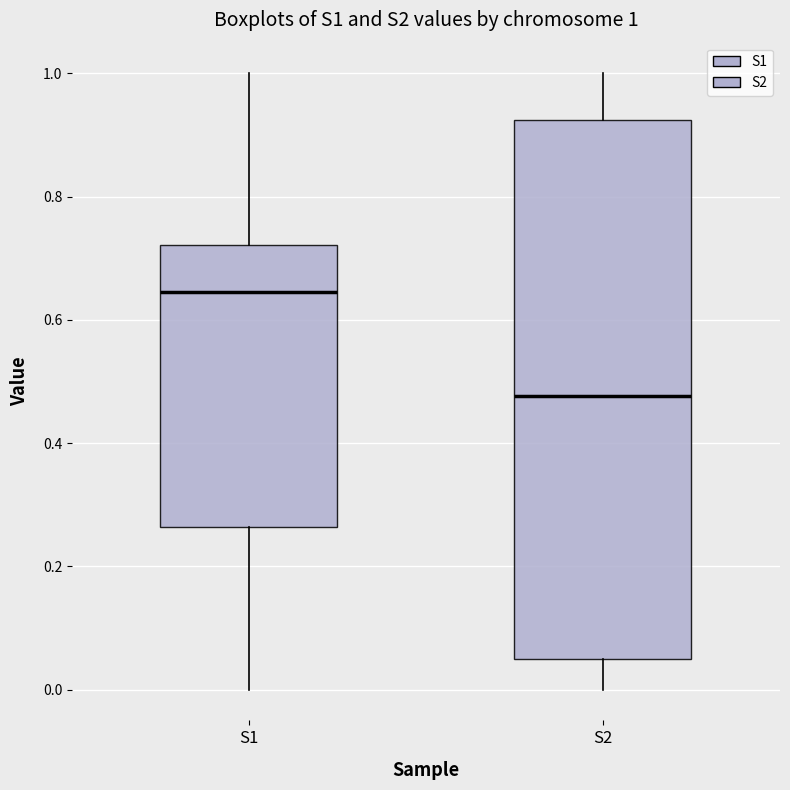

Comparing the boxes themselves (not the whiskers), which one is the tallest?

S2